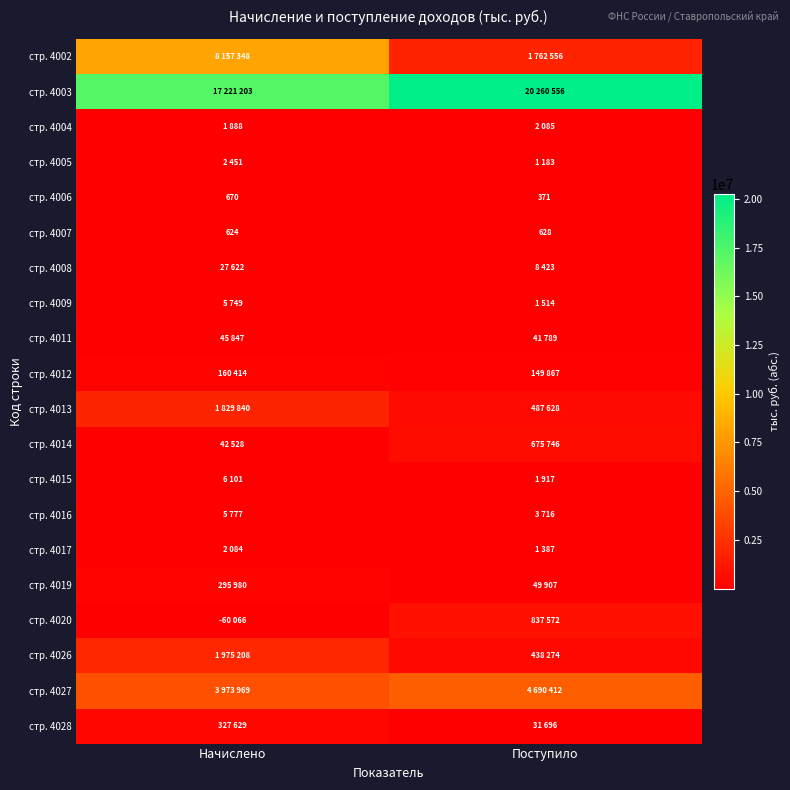

The стр. 4006 series shows 371 at Поступило. True or false?

True